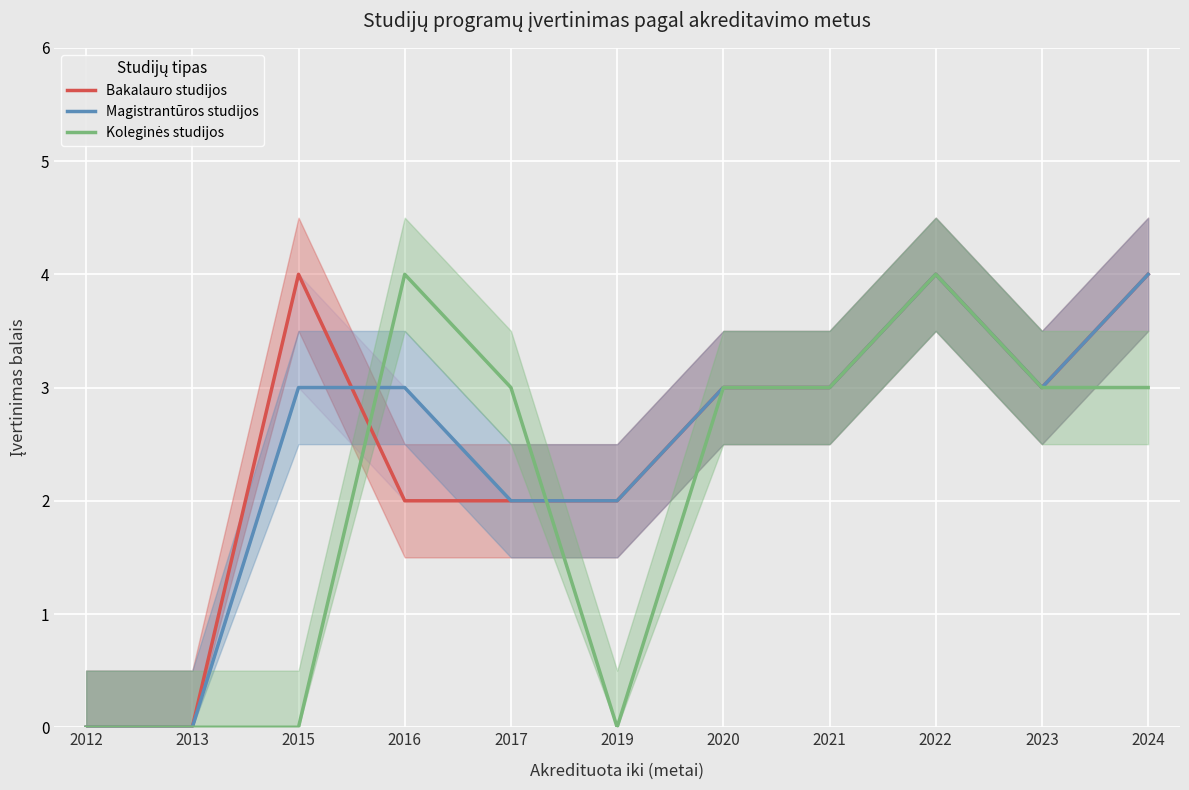

How many times do Bakalauro studijos and Koleginės studijos cross each other?

2